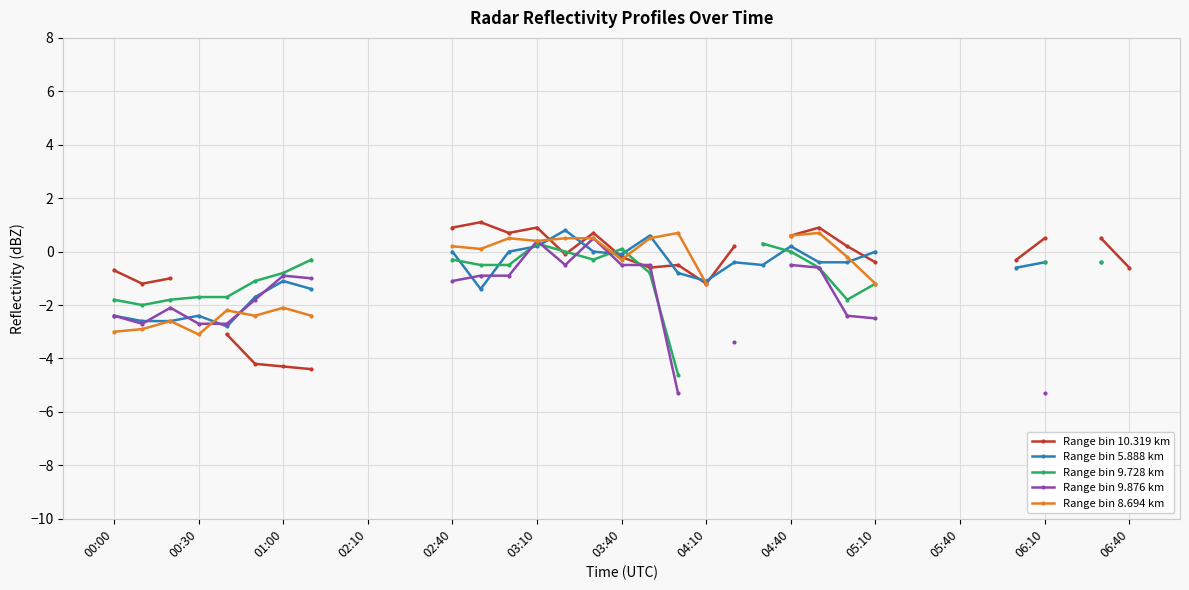

How many negative values does the Range bin 10.319 km series have?

15